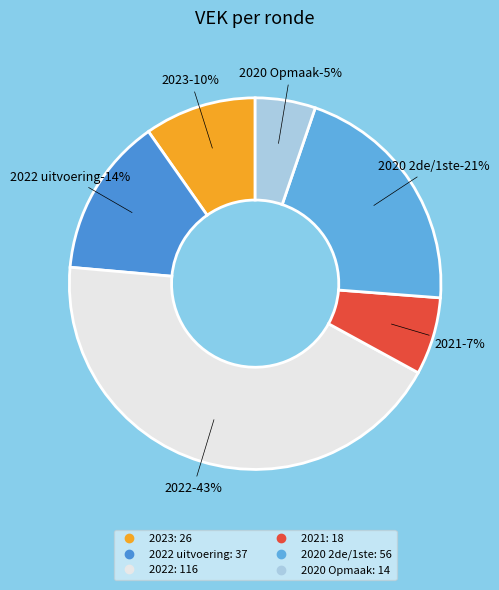

What percentage is the 2023 slice, to the nearest percent?

10%